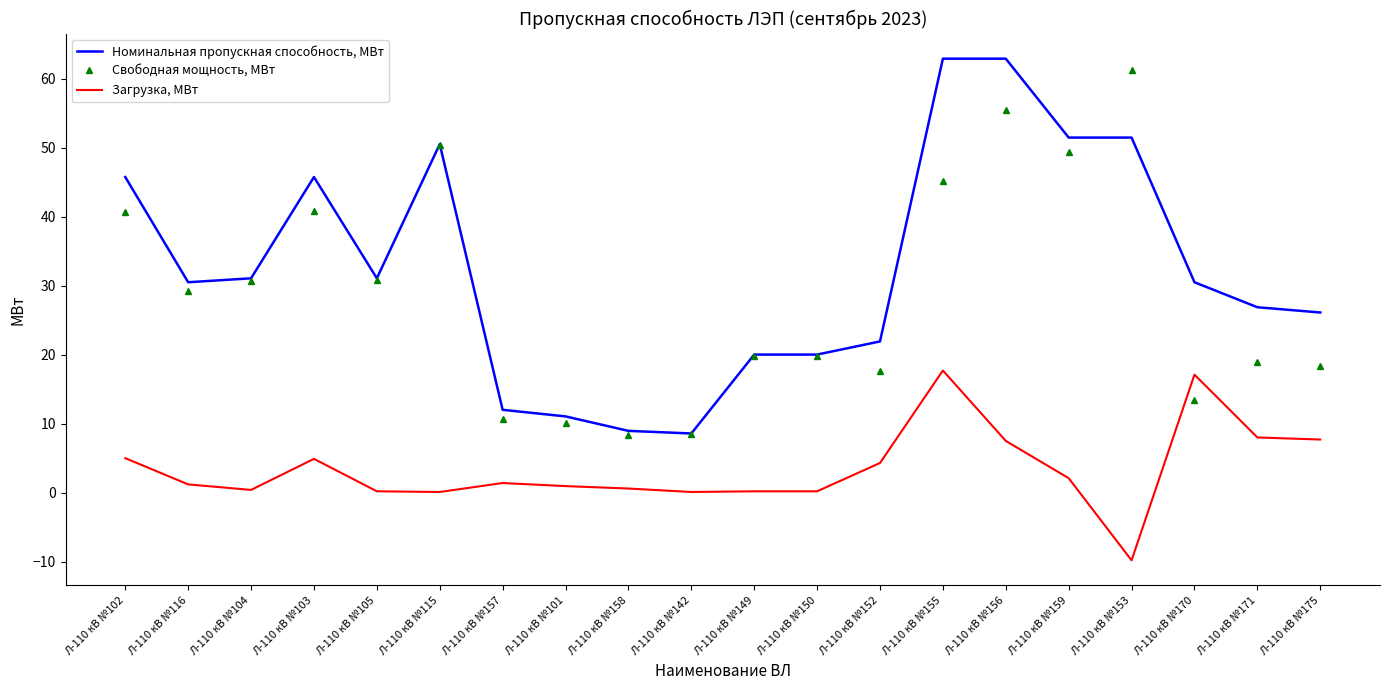

What is the spread (max minus min) of values at Л-110 кВ №171?

18.9